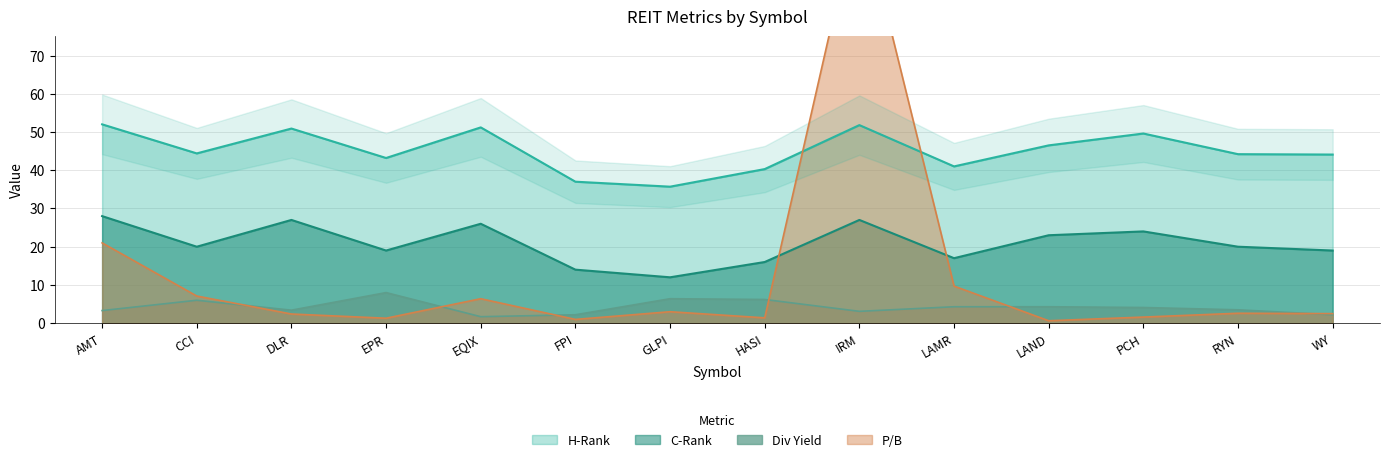

Where is the first local maximum for Div Yield?

CCI